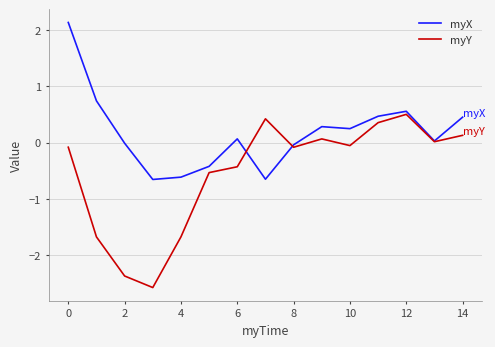

What is the greatest value displayed?

2.1